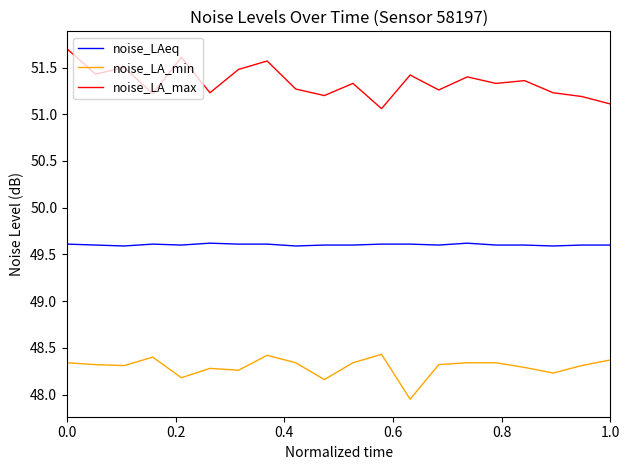

True or false: noise_LA_max and noise_LA_min intersect in this chart.

False